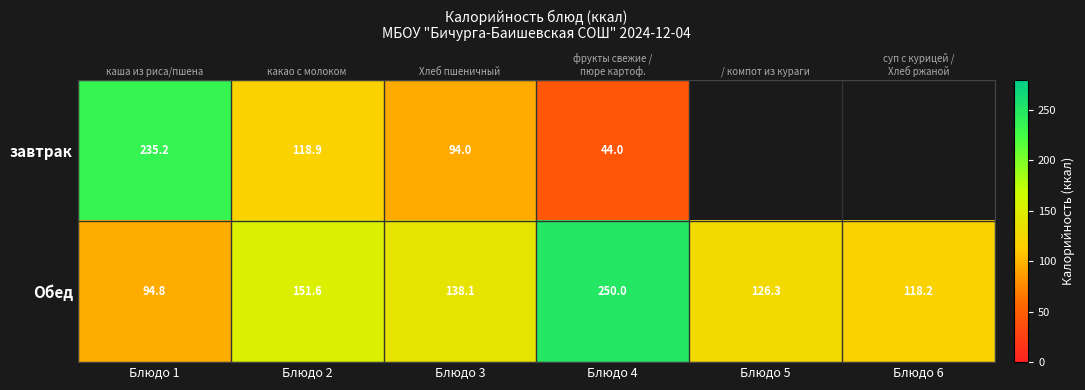

Which category has the lowest value in the Обед series?

Блюдо 1